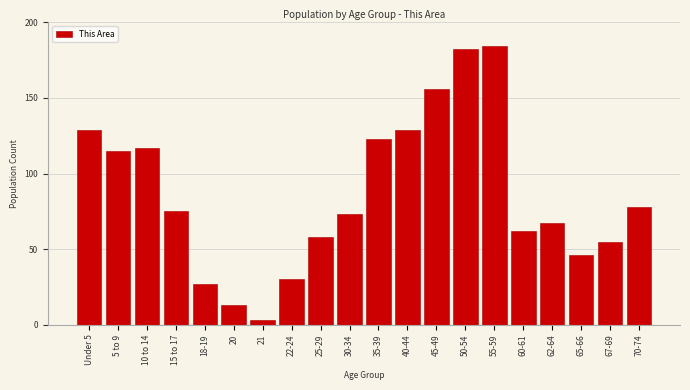

Reading left to right, extract all data points from this chart.

129	115	117	75	27	13	3	30	58	73	123	129	156	182	184	62	67	46	55	78